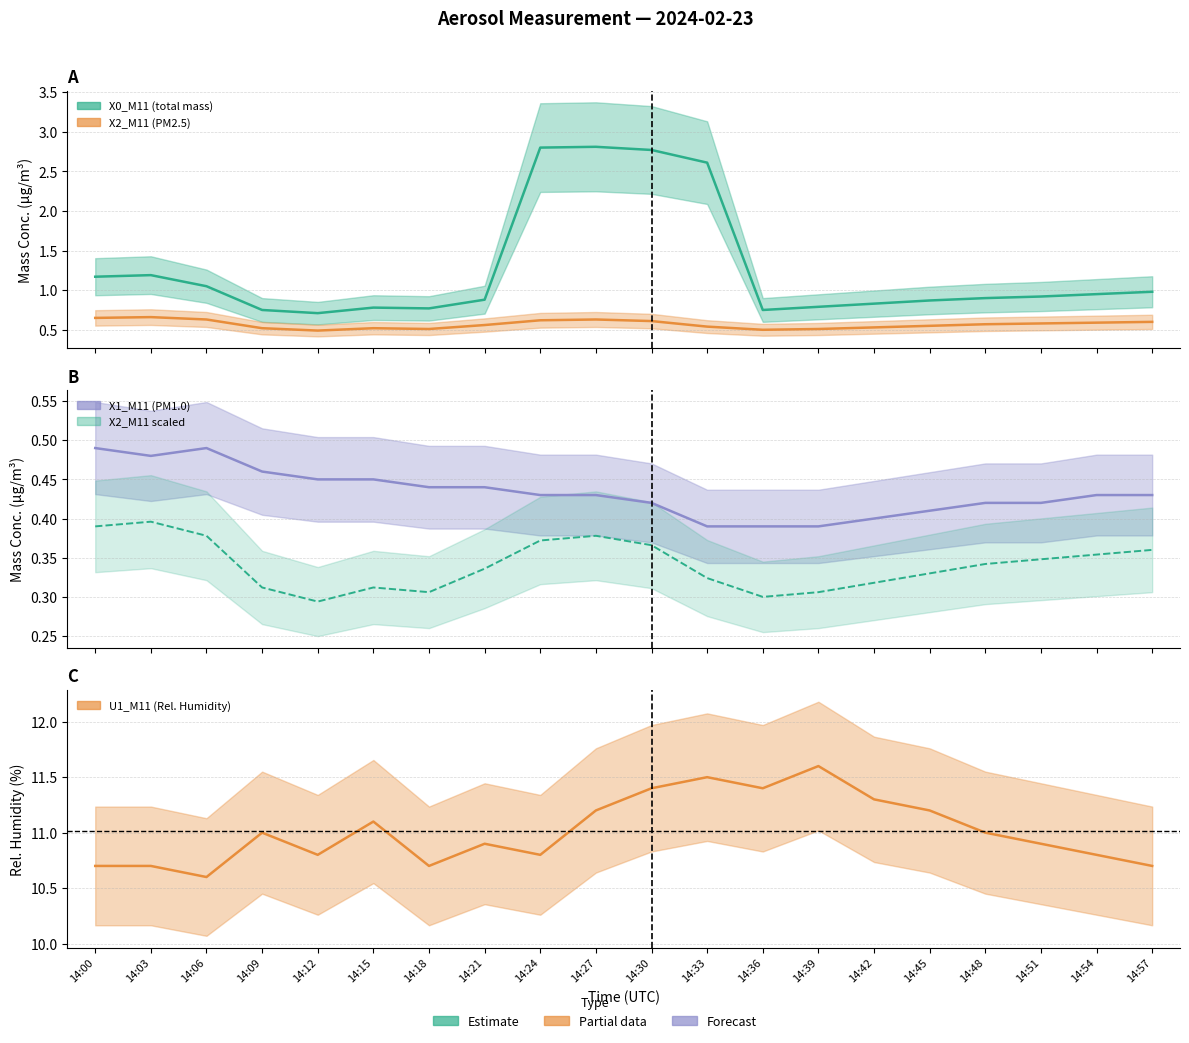

Rank the series by their maximum value, from lowest to highest.

X1_M11, X2_M11, X0_M11, U1_M11